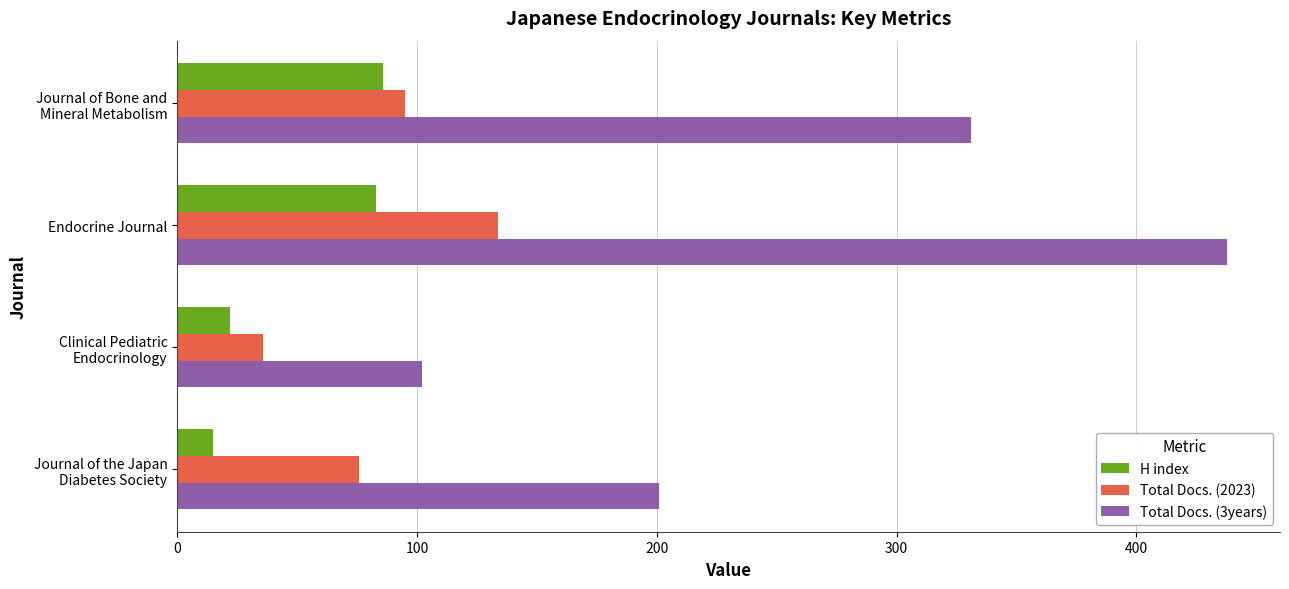

Which category has the lowest value in the Total Docs. (3years) series?

Clinical Pediatric
Endocrinology